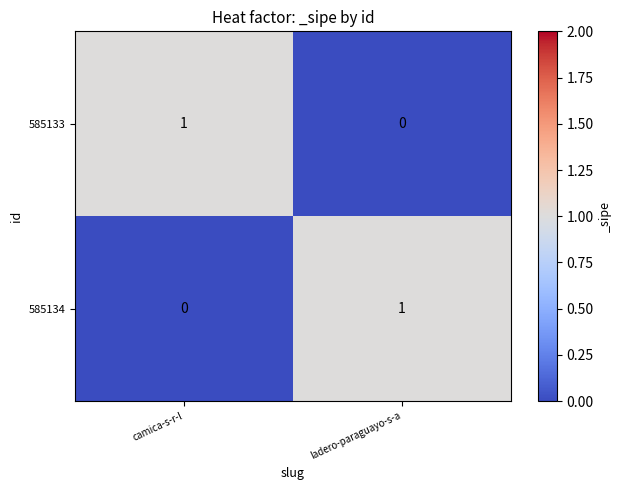

How many data points does each series have?

2